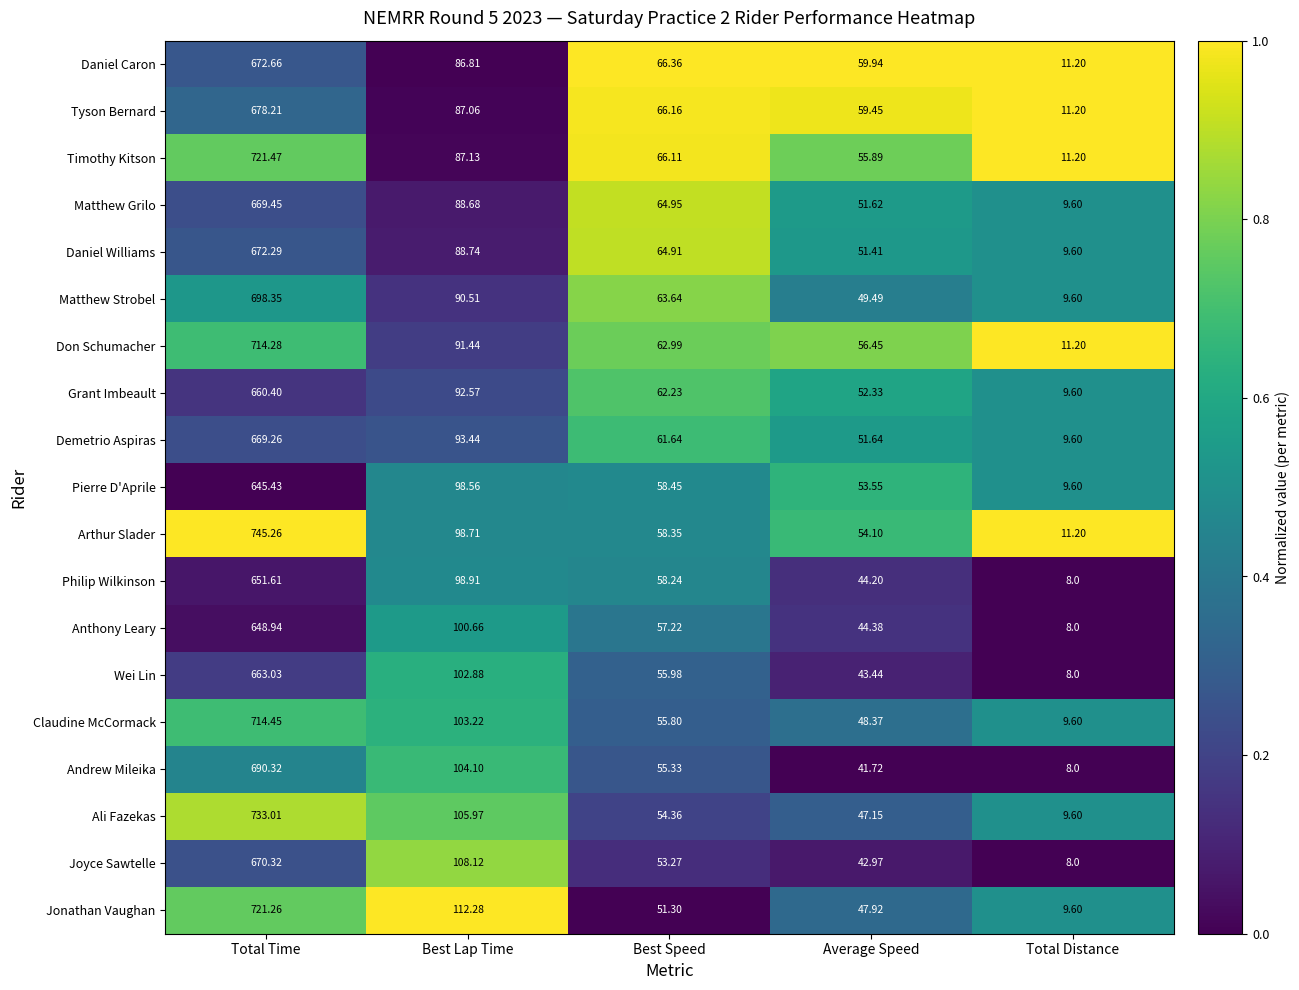

Which category has the highest value in the Wei Lin series?

Total Time